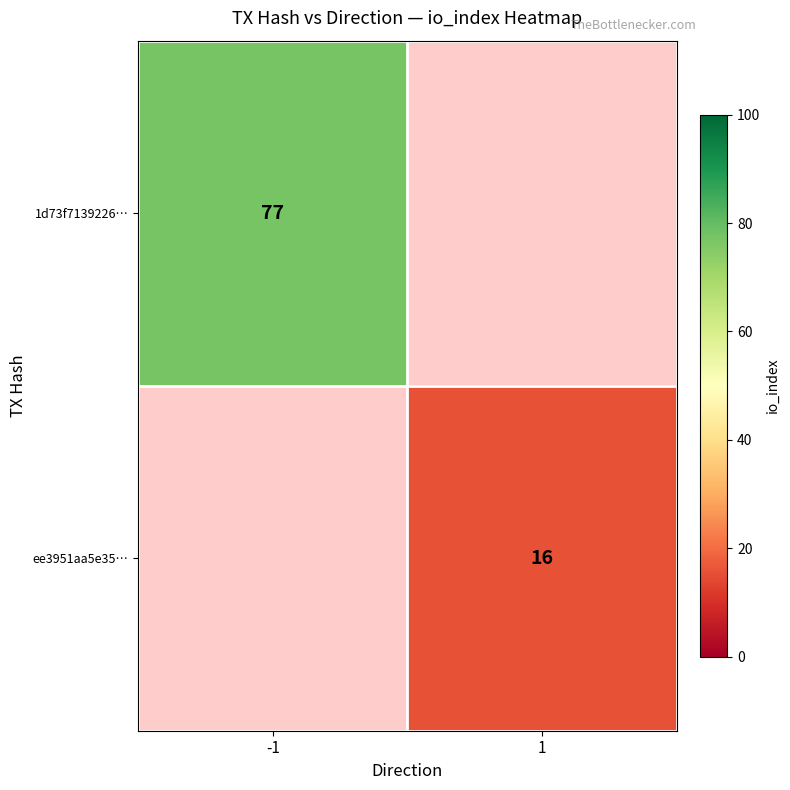

True or false: 1d73f7139226… has a value of 39 at -1.

False